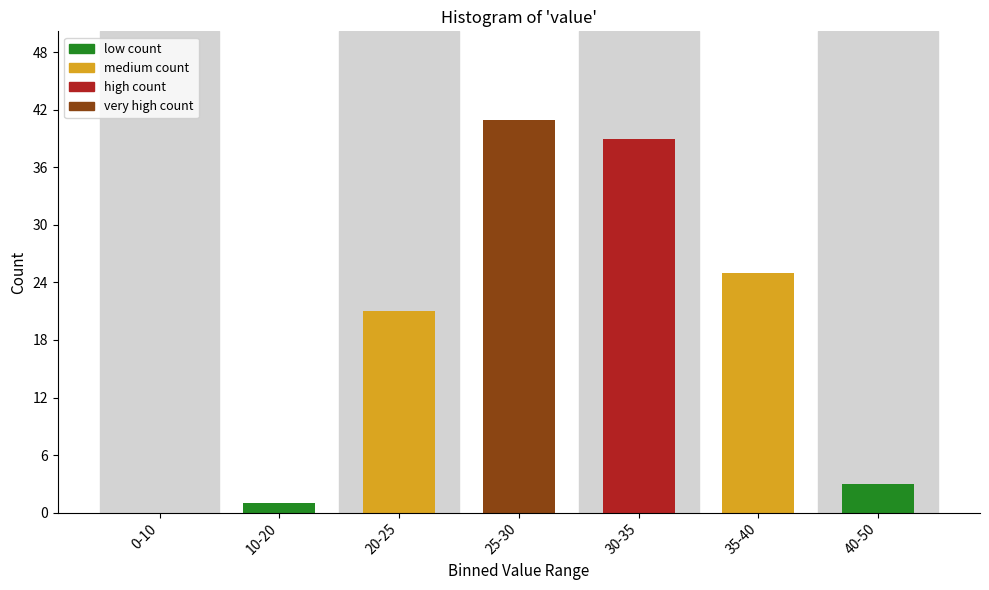

Reading left to right, list all the values displayed in this chart.

0-10=0	10-20=1	20-25=21	25-30=41	30-35=39	35-40=25	40-50=3